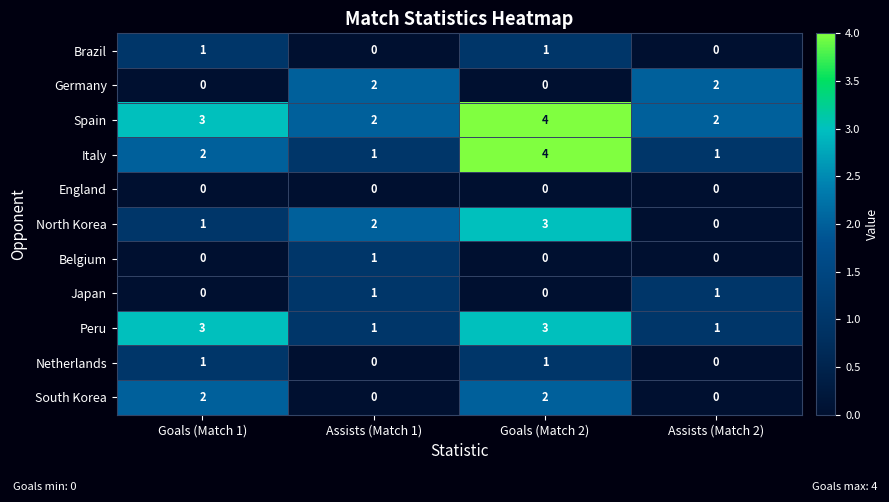

Which series has the largest total across all categories?

Spain